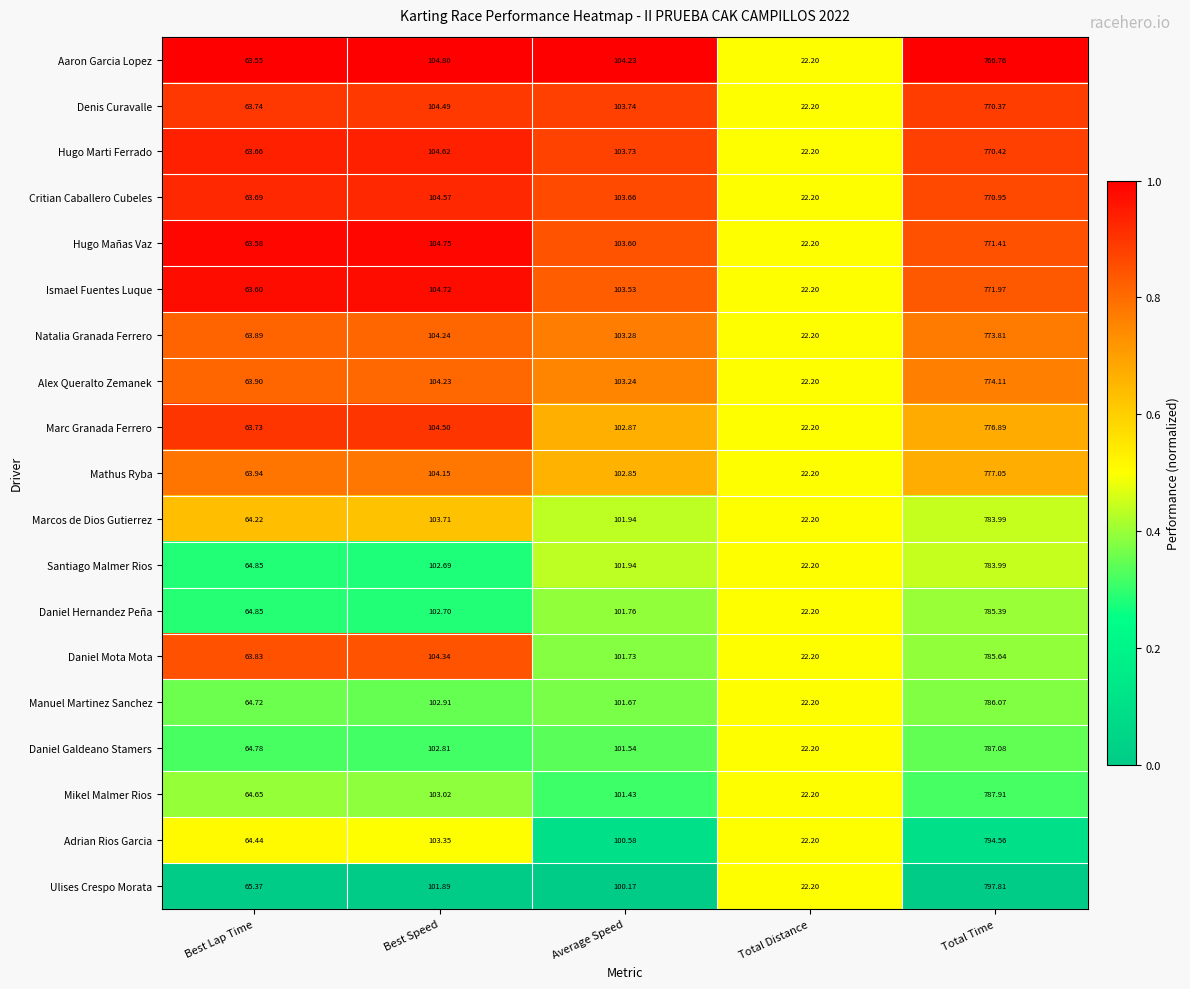

At which category is the sum across all series the highest?

Total Time